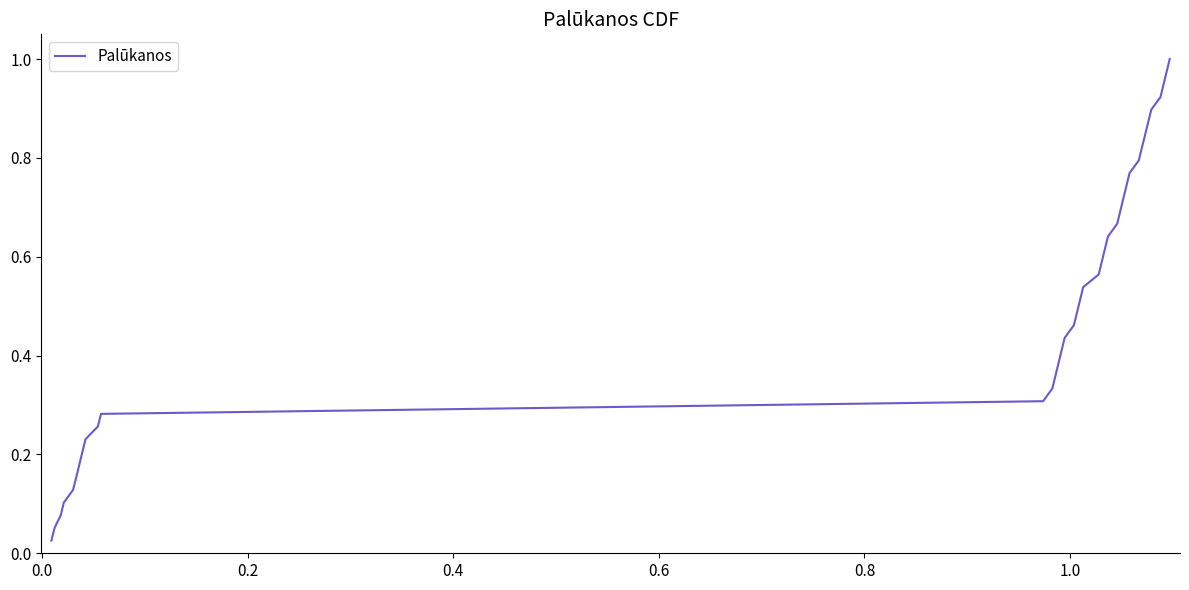

Does the chart display data point markers on the line(s)?

No